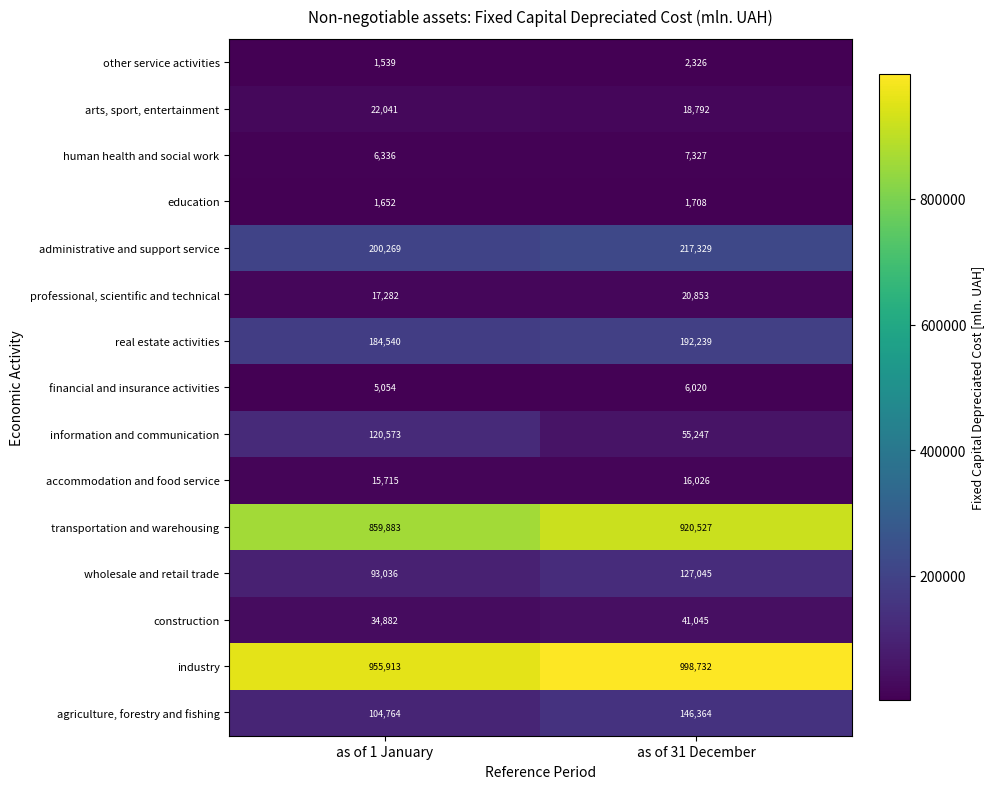

Read the arts, sport, entertainment value at as of 1 January, to the nearest 50.

22050